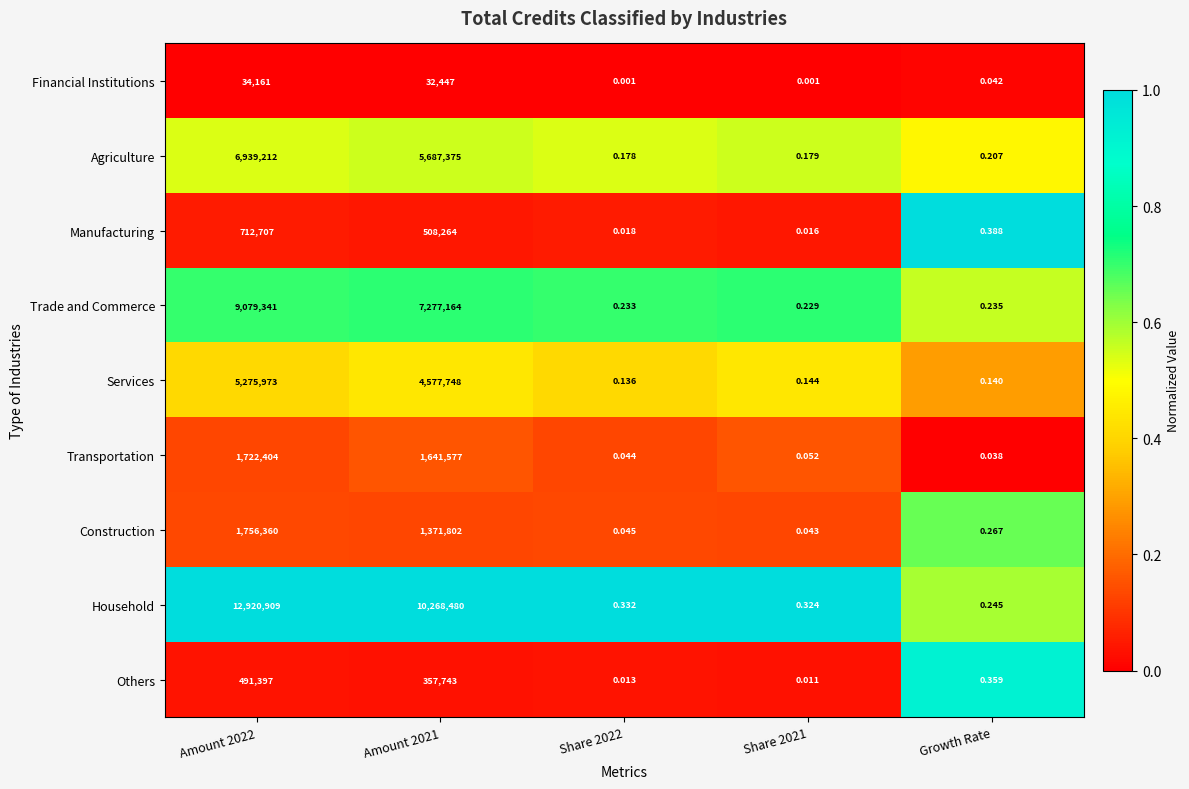

Is the value of Trade and Commerce at Amount 2021 greater than the value of Others at Amount 2022?

Yes